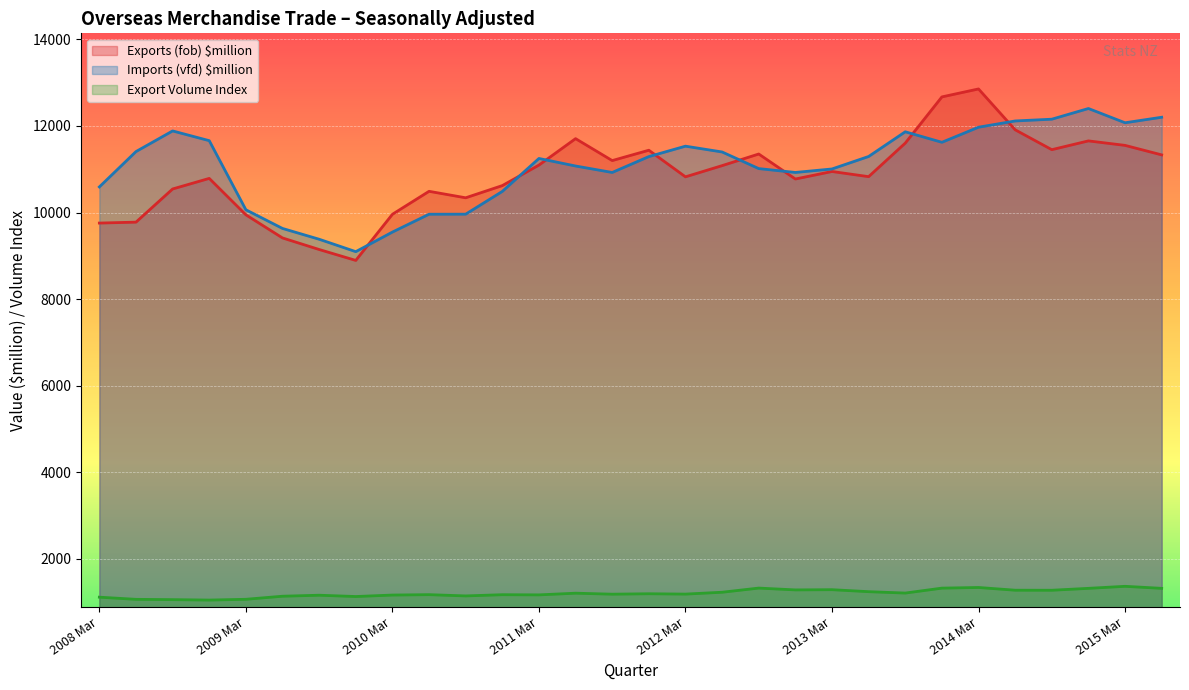

Which category has the lowest value across all series?

2008 Dec